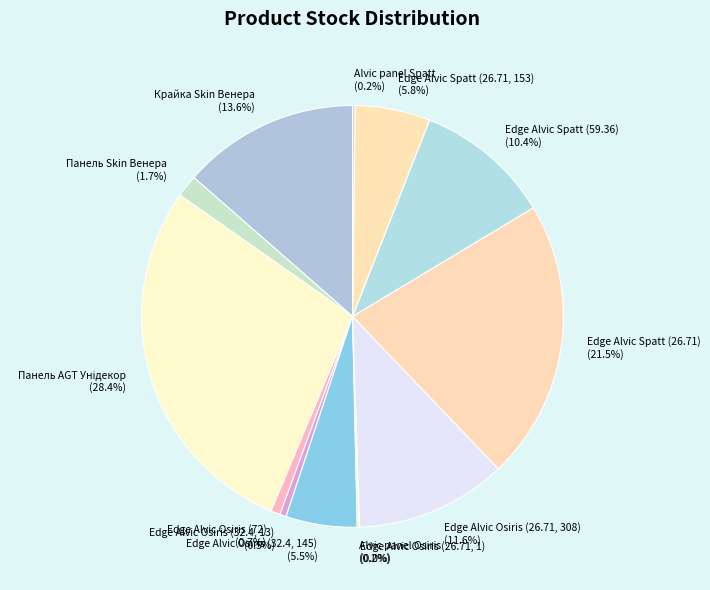

Between Edge Alvic Spatt (59.36) and Edge Alvic Osiris (72), which is larger?

Edge Alvic Spatt (59.36)